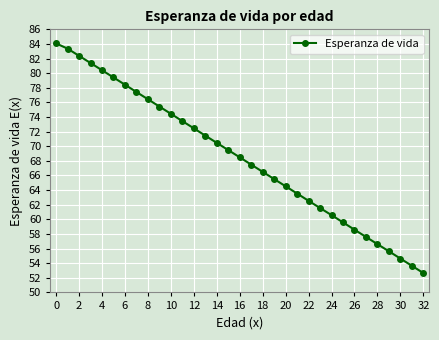

True or false: there are more than 2 points higher than both neighbors.

False